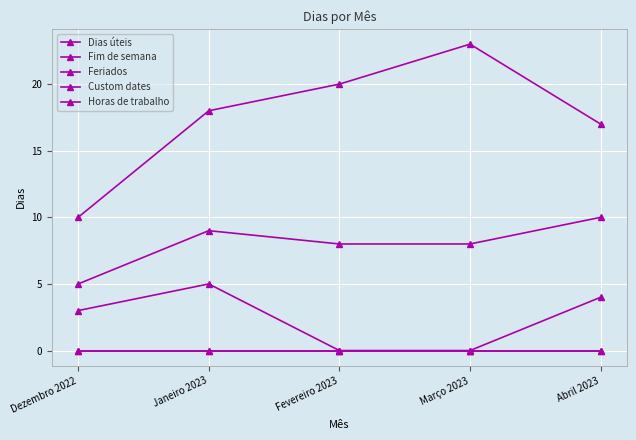

Where is the first local maximum for Fim de semana?

Janeiro 2023